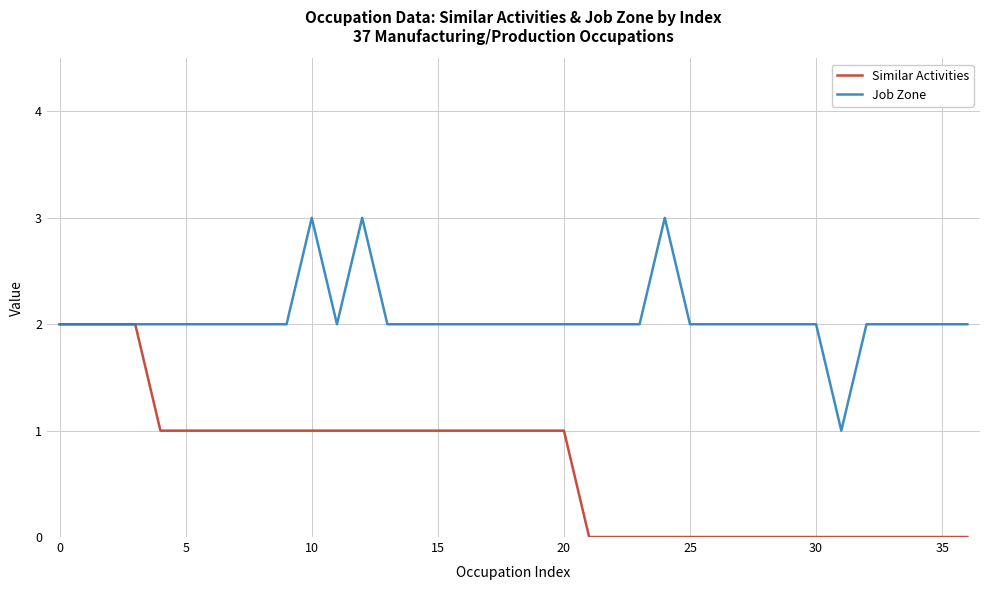

How many Job Zone values are between 2 and 3?

36